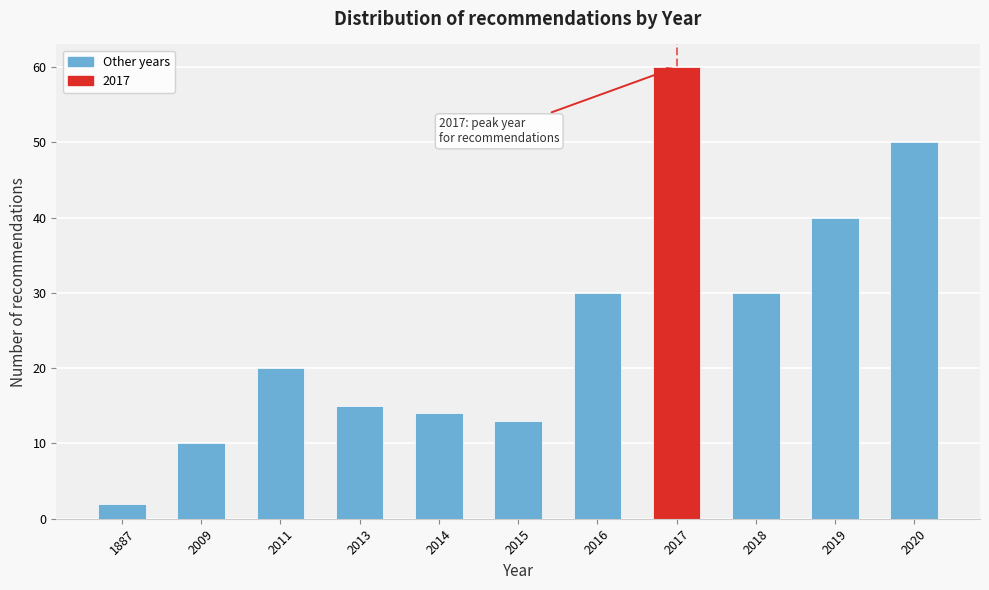

Reading right to left, list all the values displayed in this chart.

2020=50	2019=40	2018=30	2017=60	2016=30	2015=13	2014=14	2013=15	2011=20	2009=10	1887=2